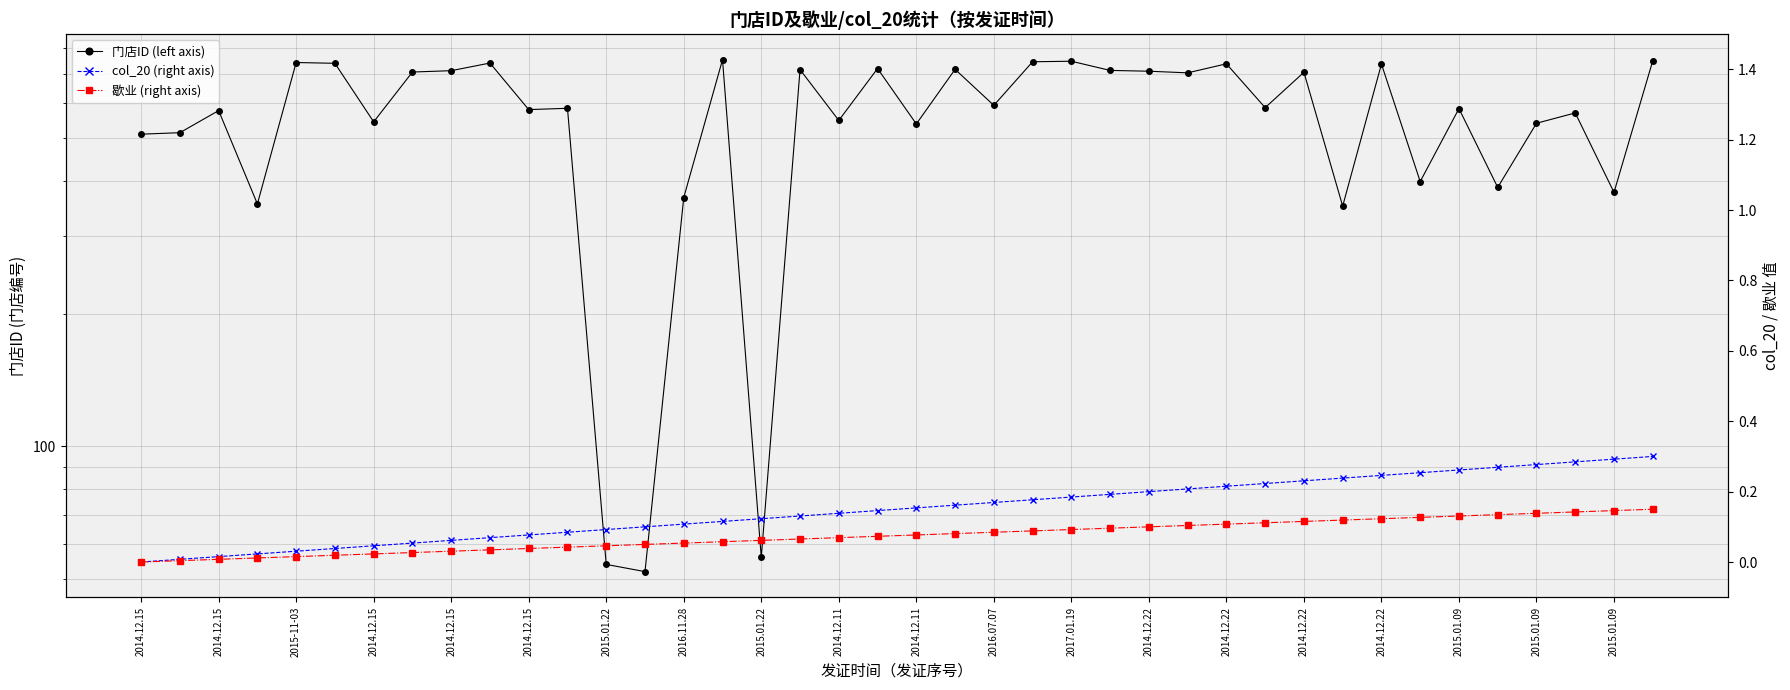

At which category is the sum across all series the highest?

2014.12.22